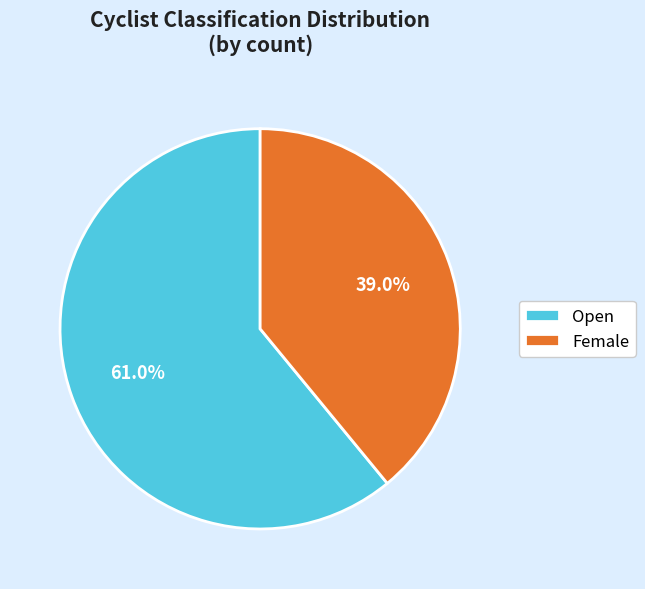

What percentage is the Female slice, to the nearest percent?

39%